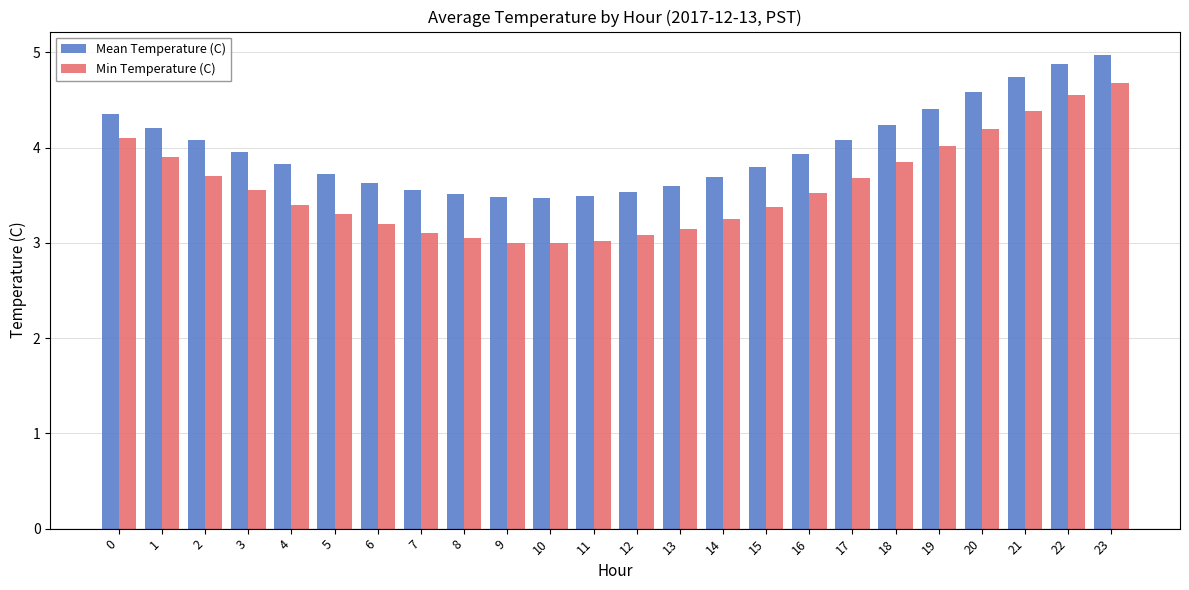

What is the approximate value of Min Temperature (C) at 20?

4.2